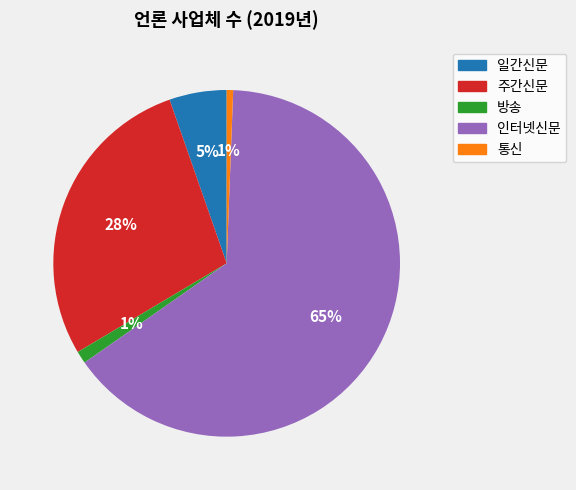

Which has a higher value, 일간신문 or 통신?

일간신문